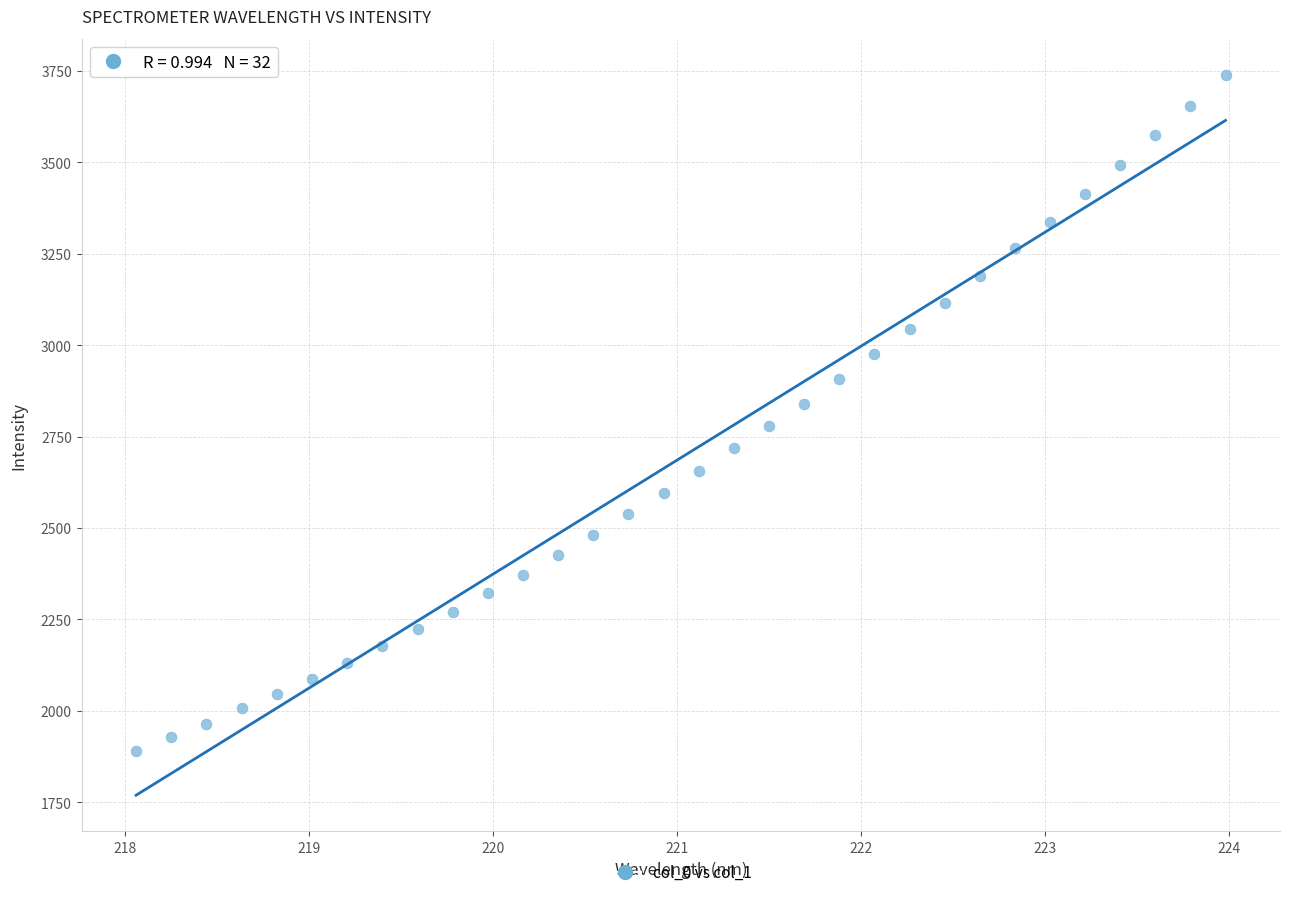

What is the range of Y values (max minus min)?

1849.9